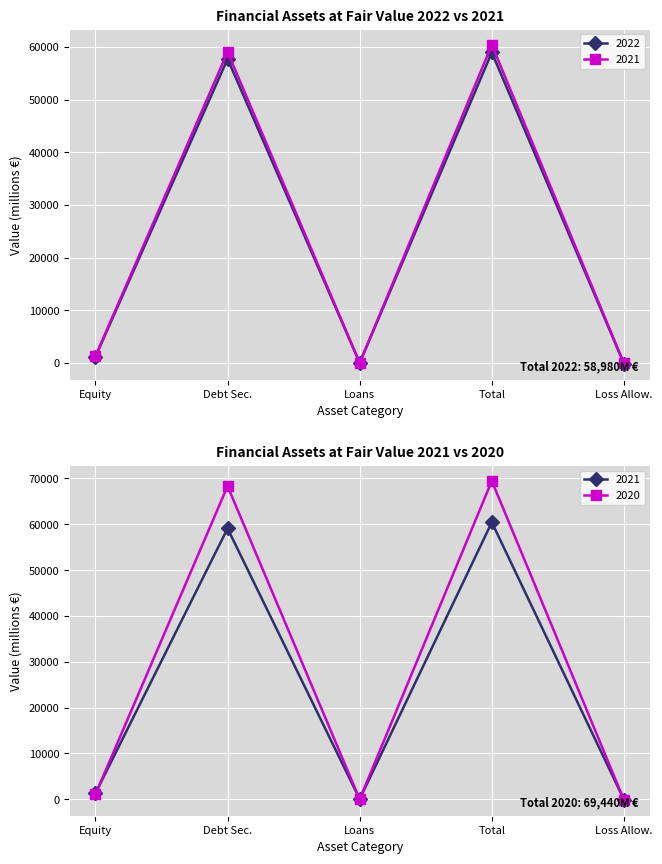

True or false: 2020 has more than 1 points higher than both neighbors.

True